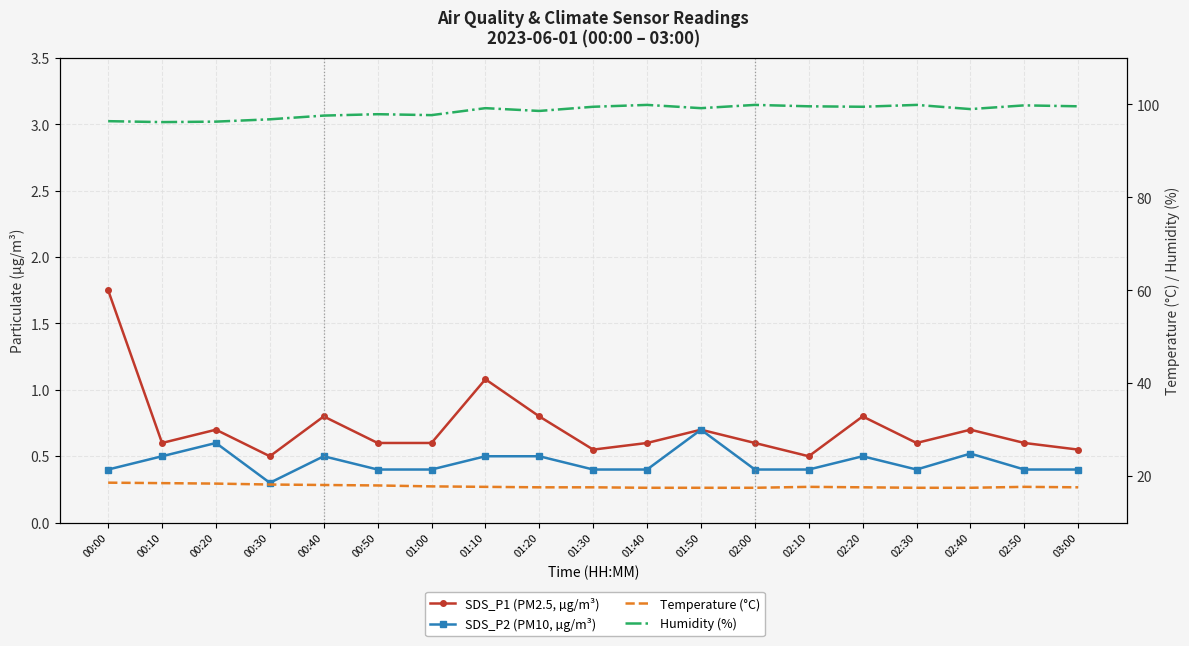

How many lines are shown in the chart?

4